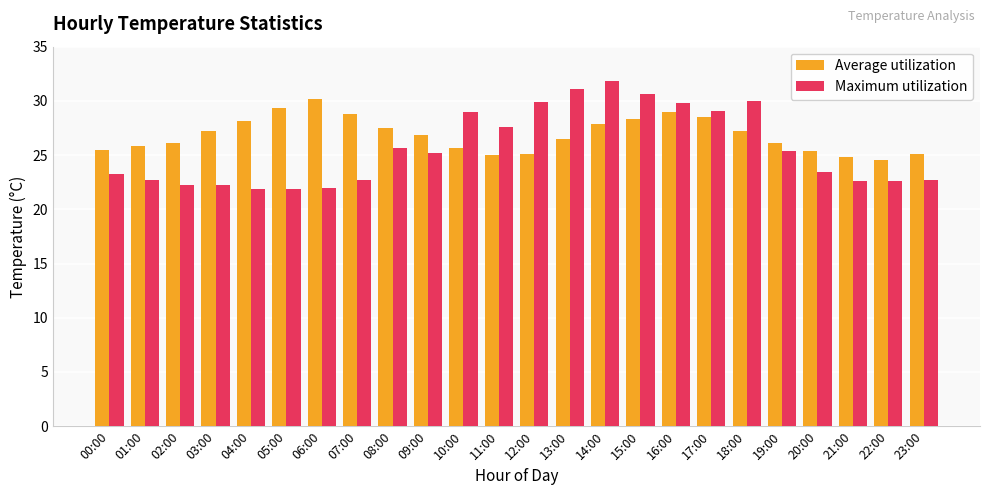

What is the difference between the highest and lowest values at 16:00?

0.8